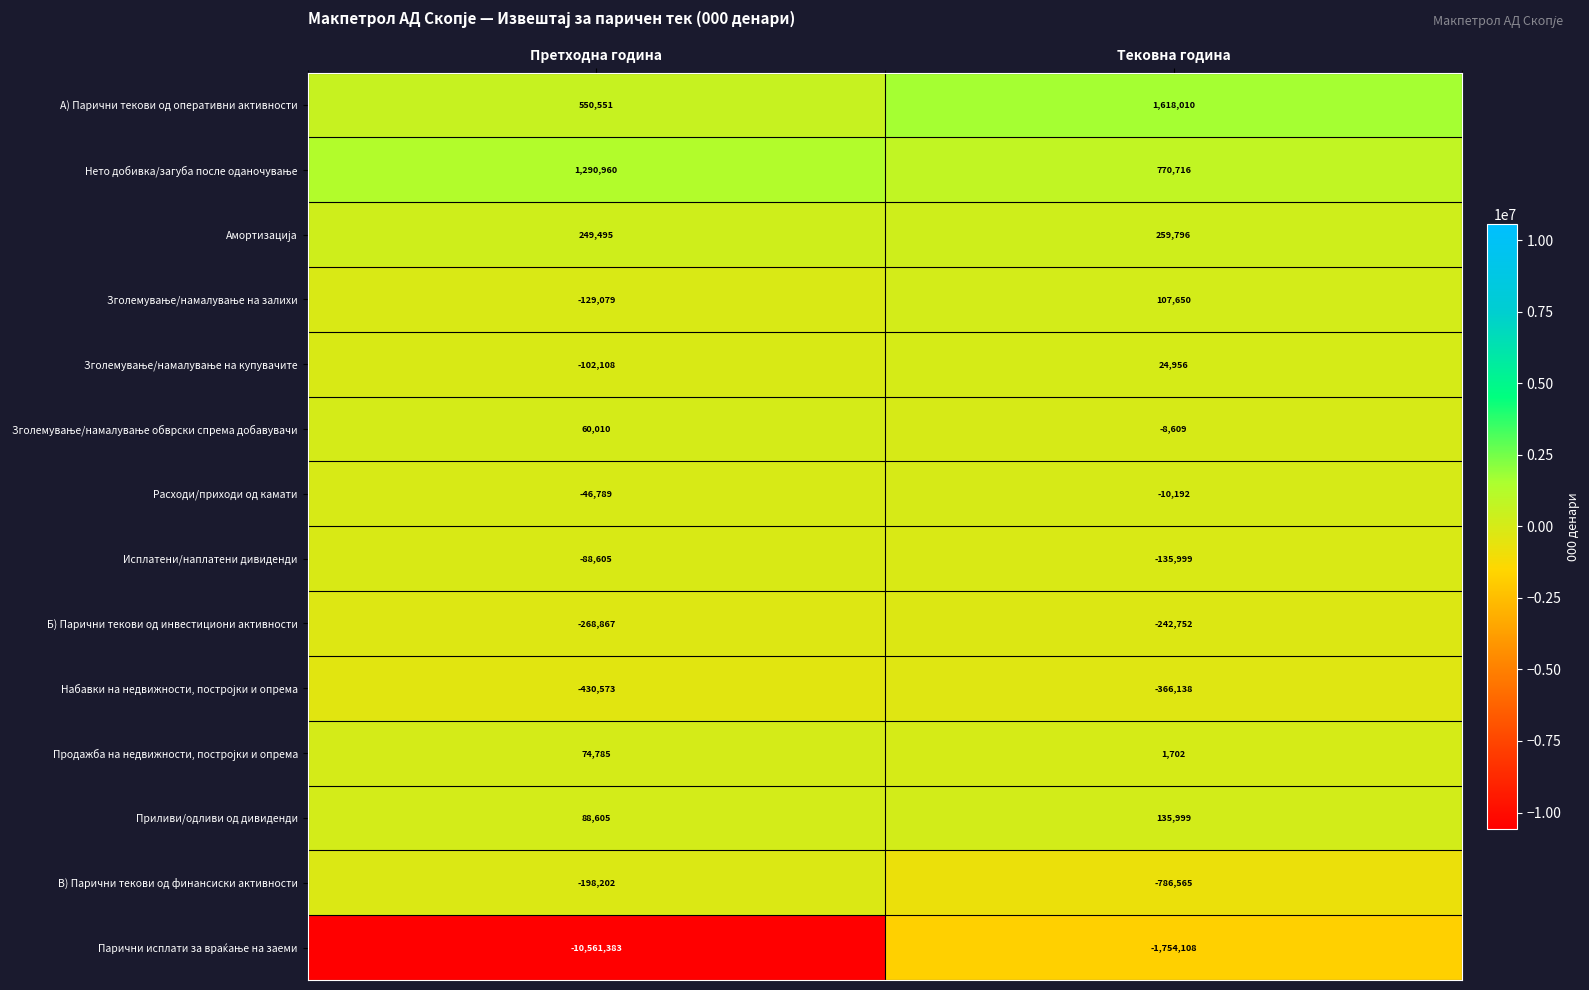

Which series has the largest total across all categories?

А) Парични текови од оперативни активности